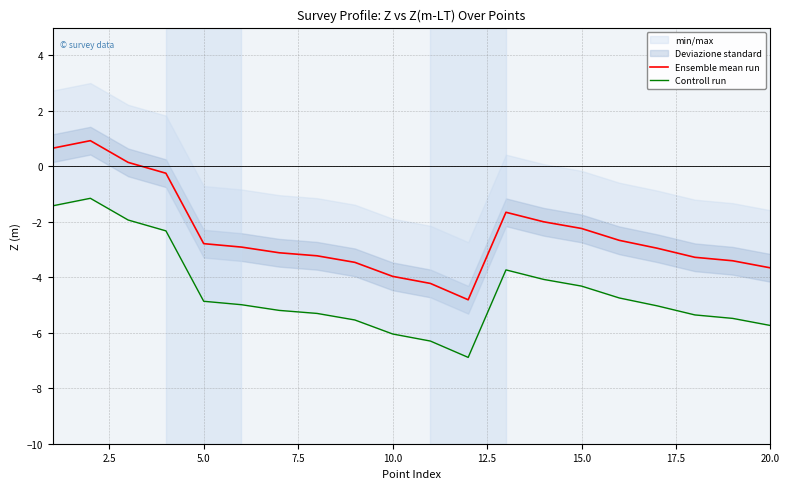

Is it true that Ensemble mean run equals -2.8 at 5.0?

True